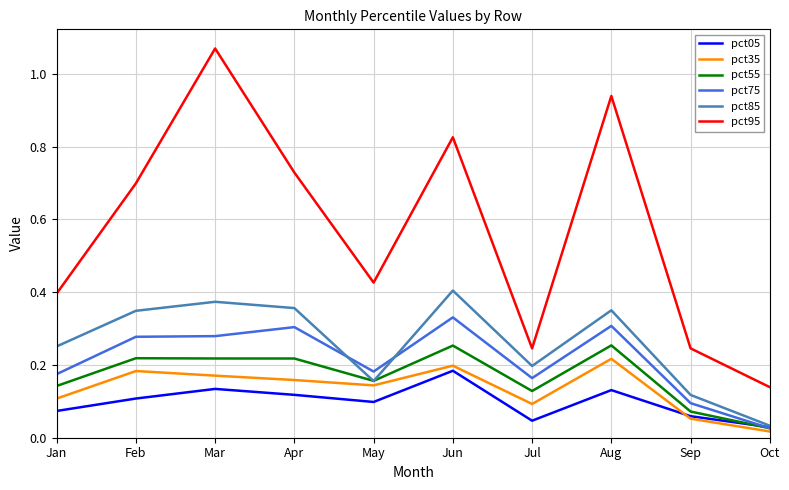

At which category does the chart reach its minimum across all series?

Oct